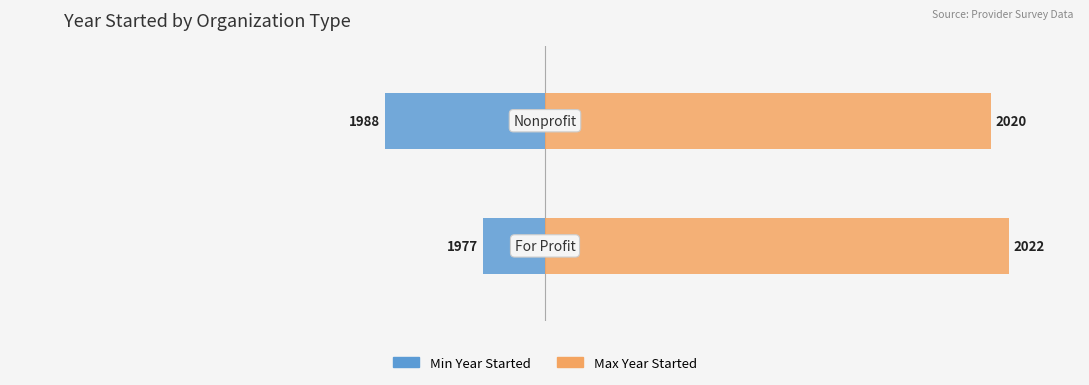

At 1, list the series in order from largest to smallest.

Max Year Started, Min Year Started